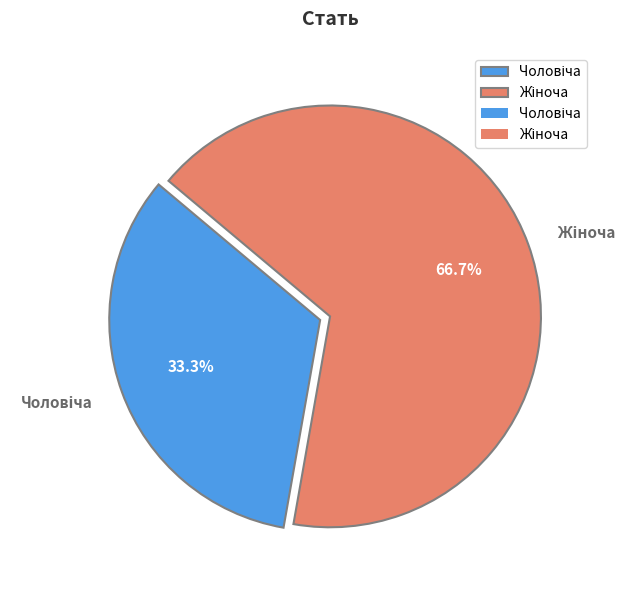

To the nearest percent, what is the average slice percentage?

50%